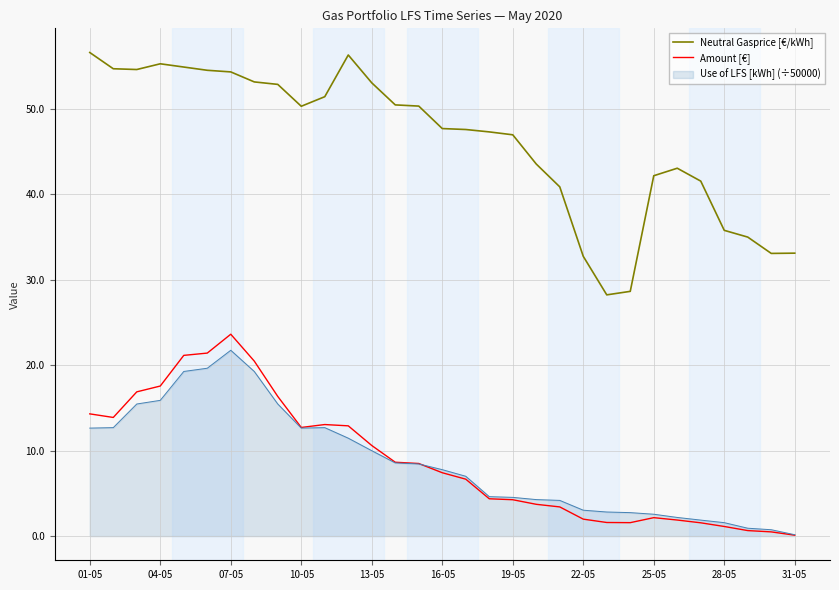

Rank the series by their maximum value, from lowest to highest.

Use of LFS [kWh] (÷50000), Amount [€], Neutral Gasprice [€/kWh]